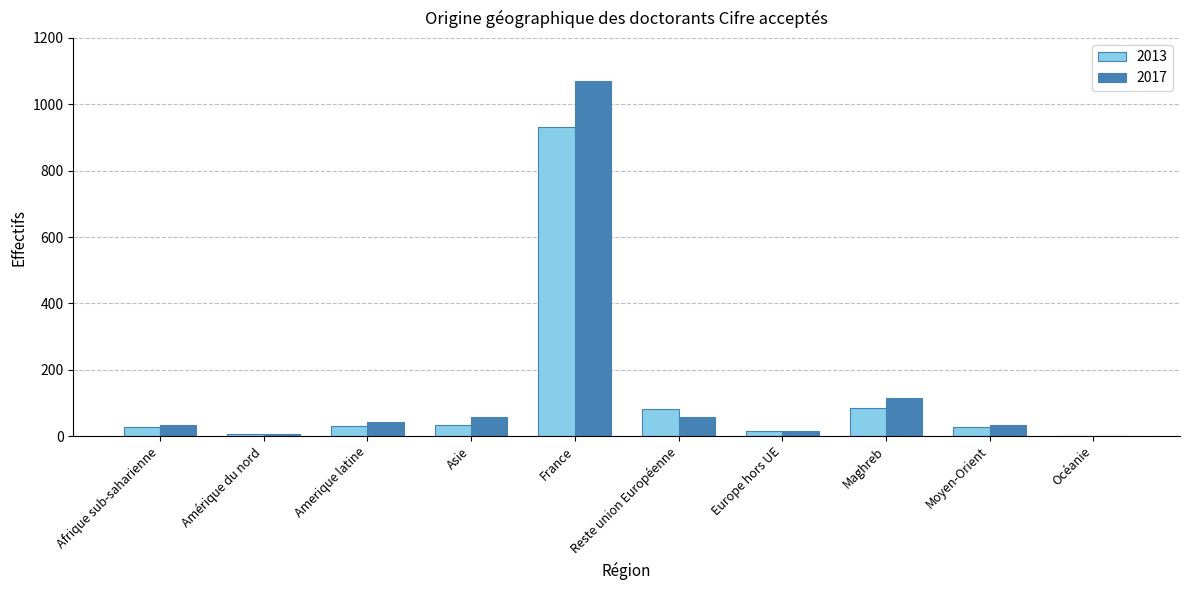

What is the difference between the 2017 values at Amerique latine and Océanie?

41